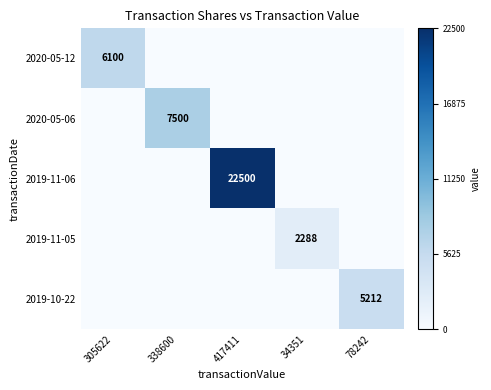

True or false: 2020-05-12 has a value of 6100 at 305622.

True